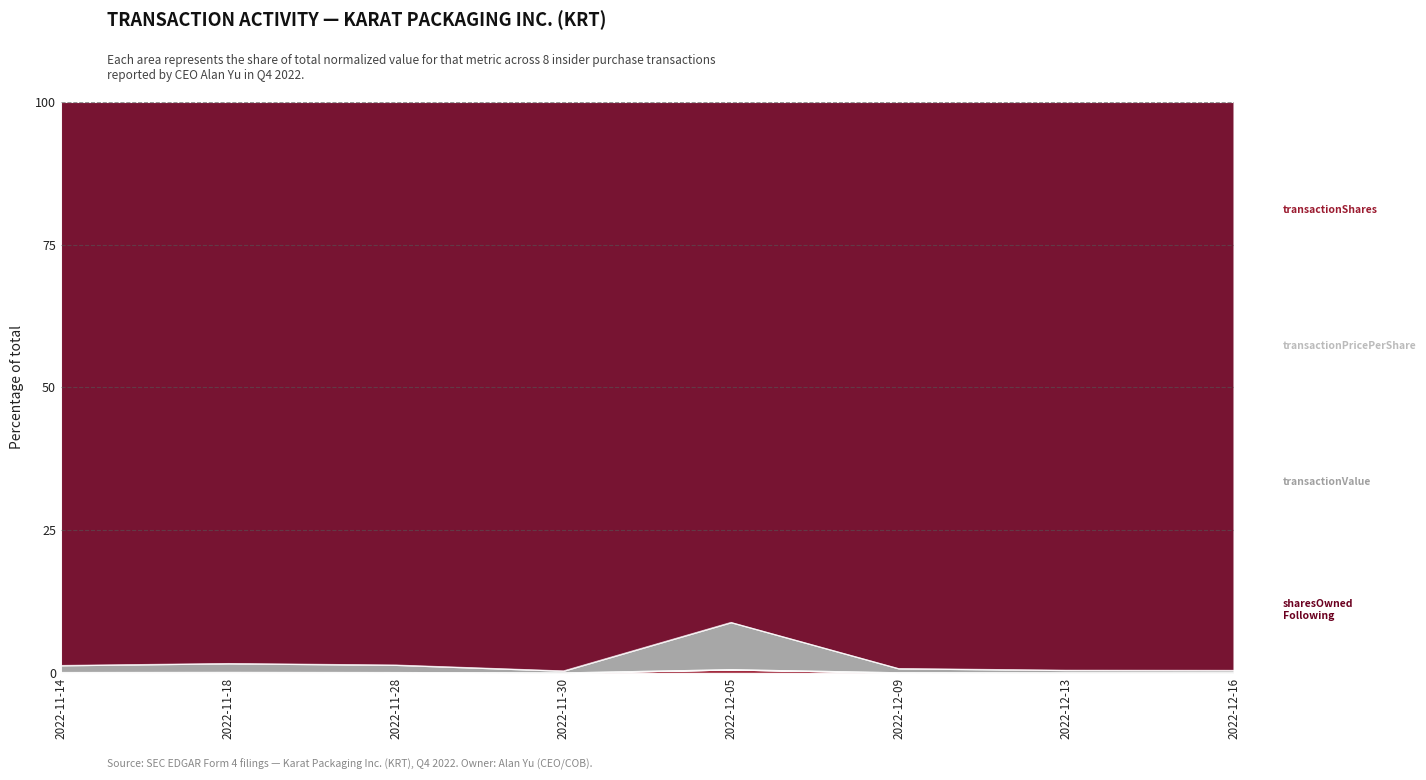

True or false: transactionValue and transactionShares cross at least once.

False